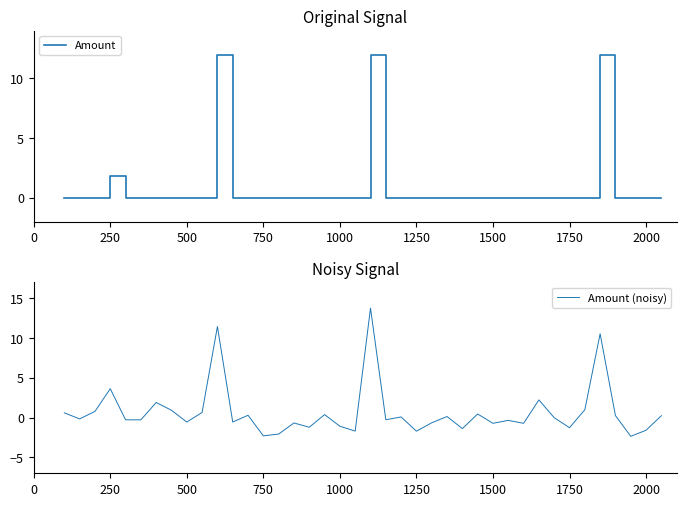

How many intersections are there between Amount and Amount (noisy)?

26